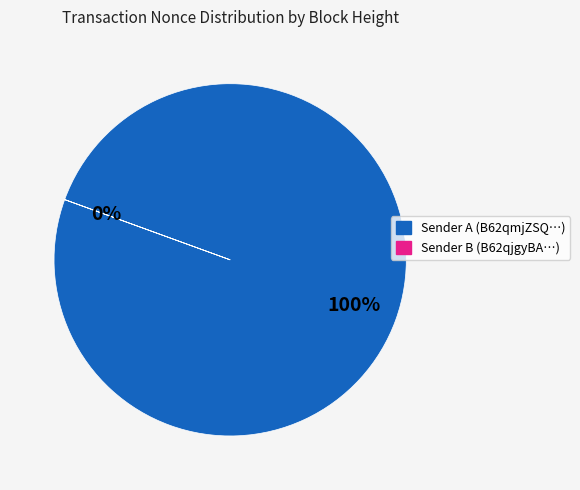

The 107410 slice represents 16% of the pie. True or false?

False